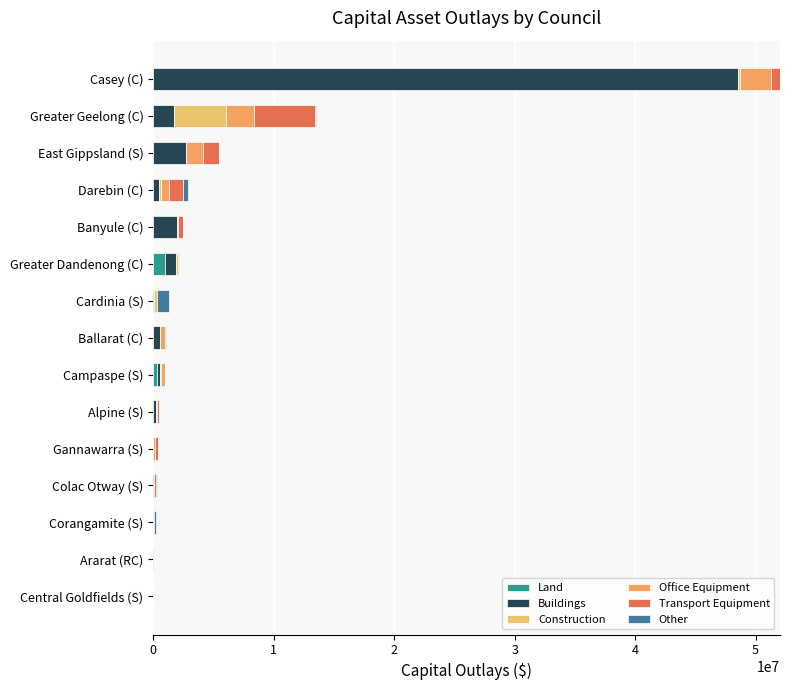

What is the value of the Office Equipment bar at the 12th from the left?

665597.0